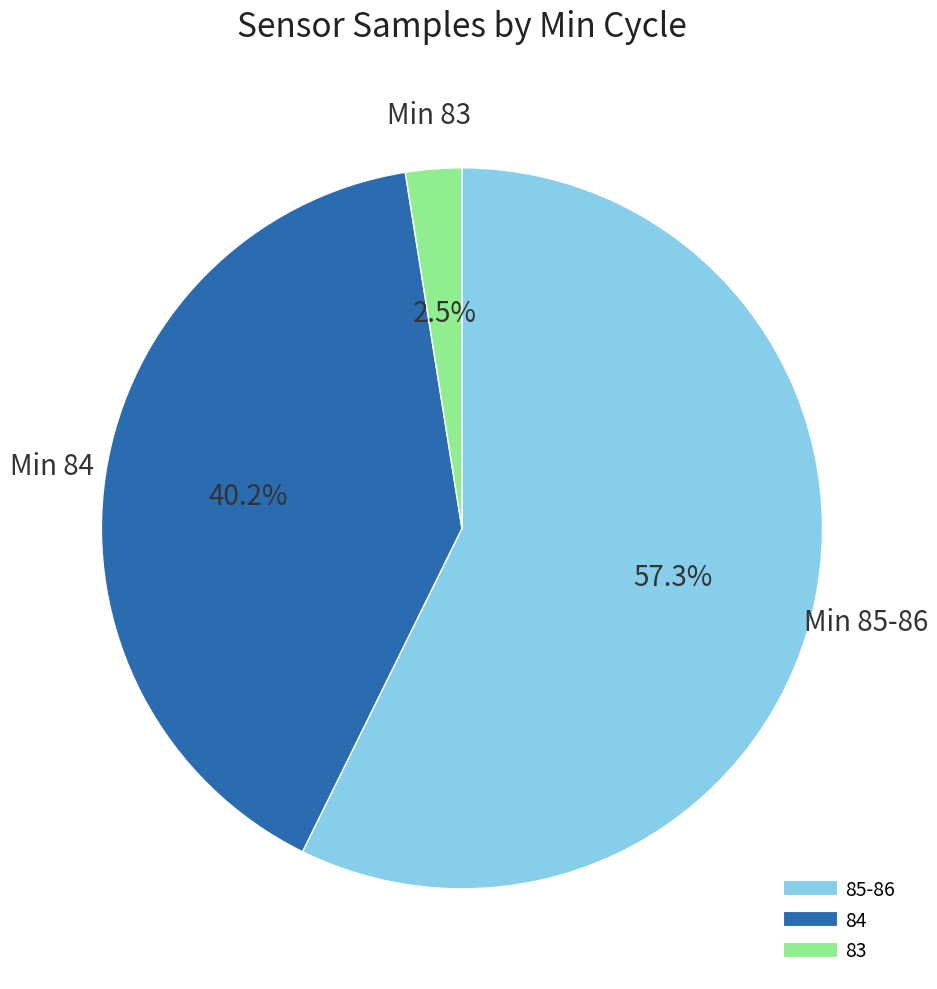

Does any single category account for the majority?

Yes